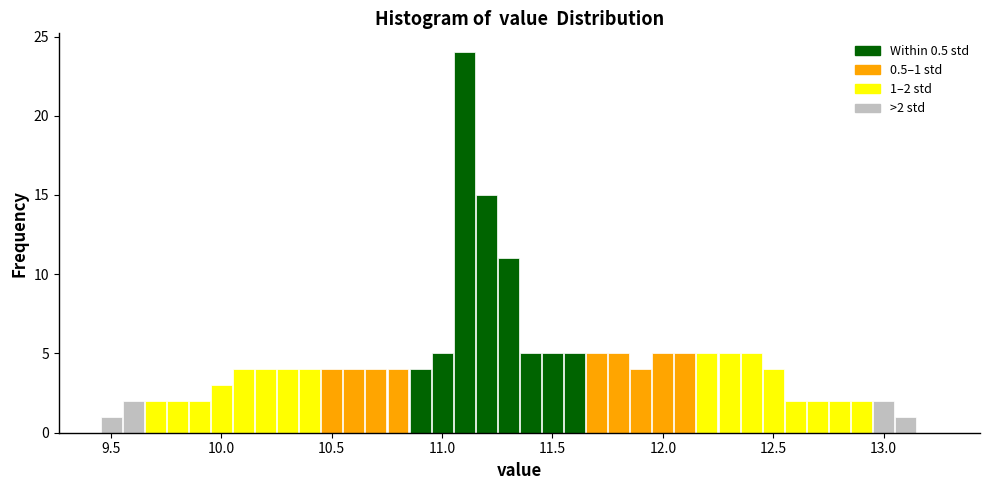

Read against the x-axis, roughly where is the centre of the tallest bar?

11.10